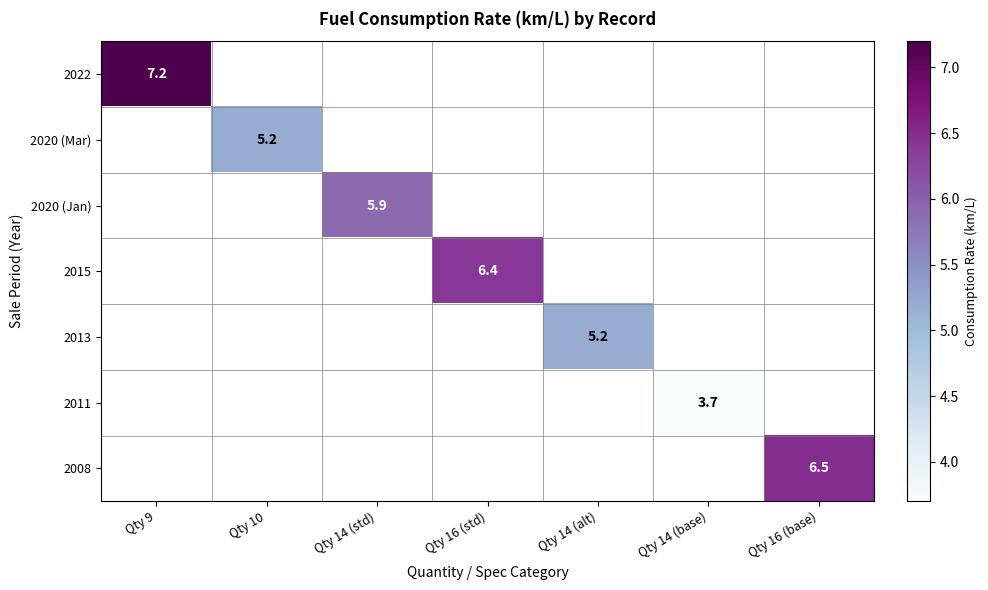

Is it true that 2022 equals 3.7 at Qty 9?

False